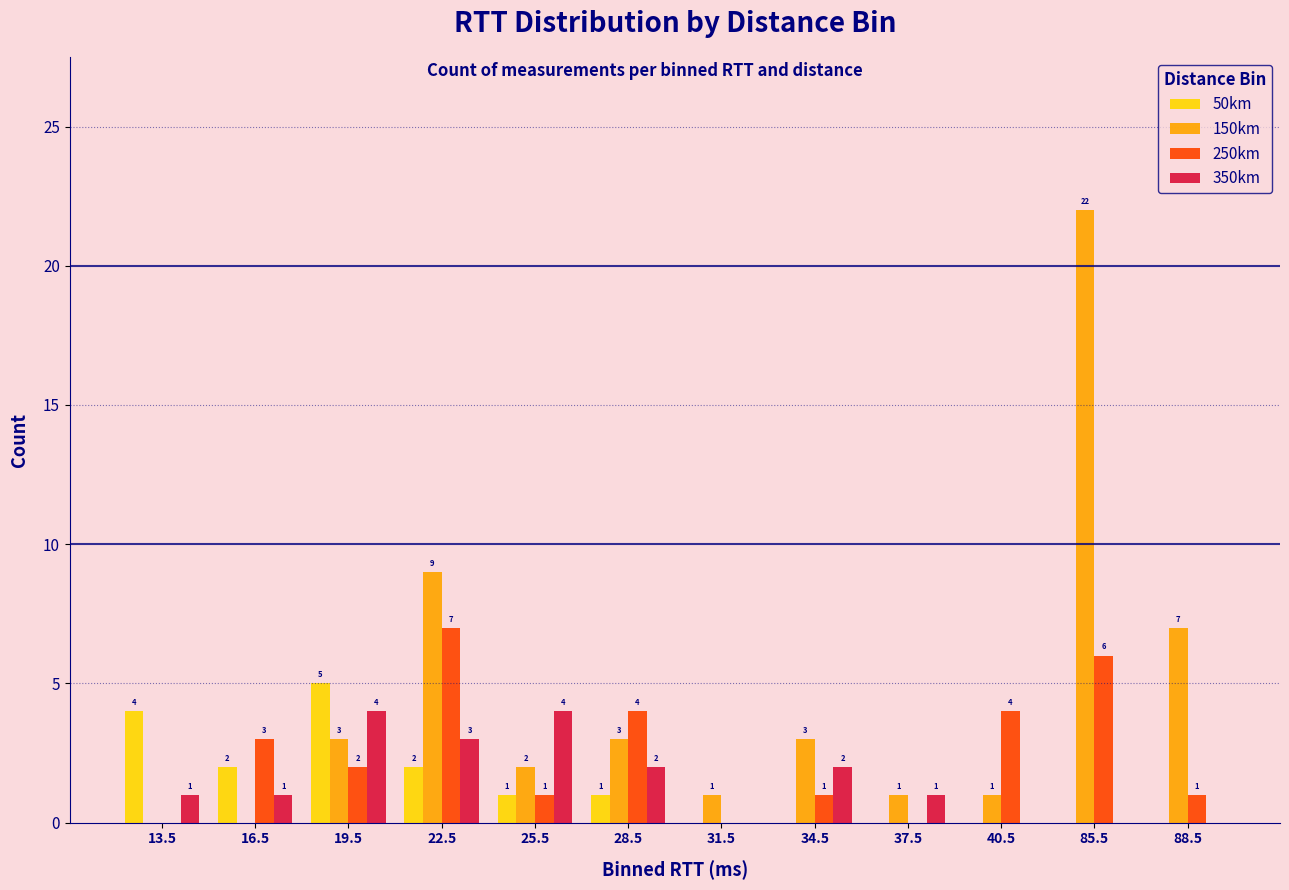

Which series has the widest spread of values?

150km